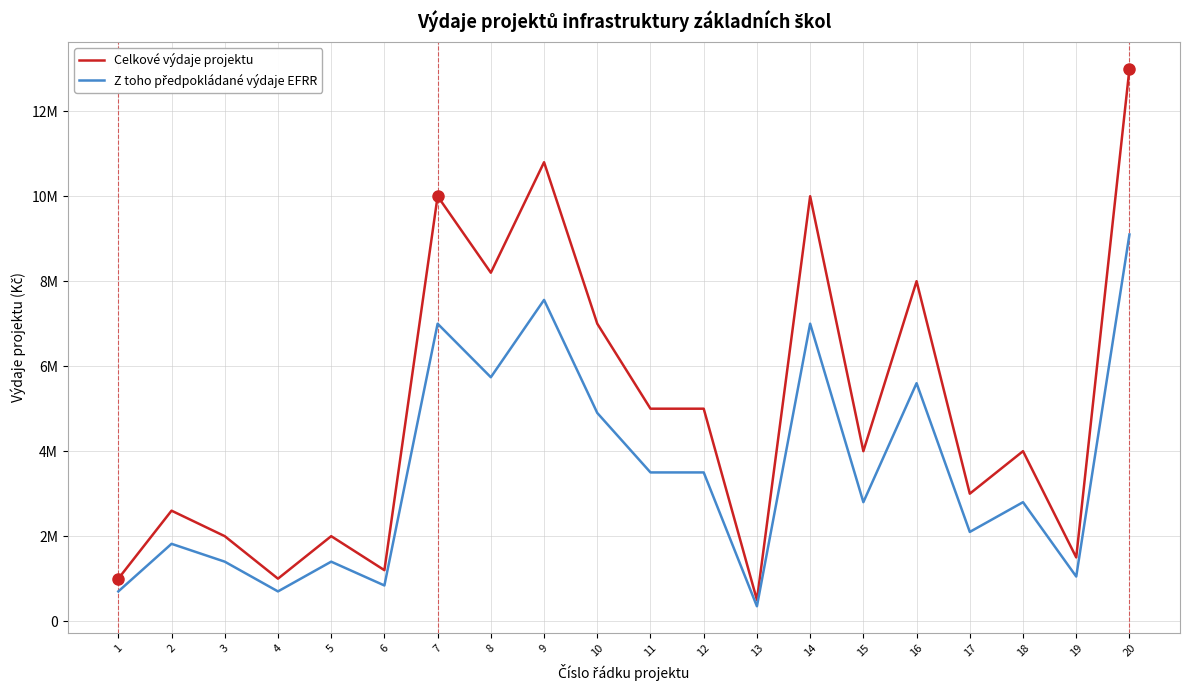

Which series has the largest total across all categories?

Celkové výdaje projektu